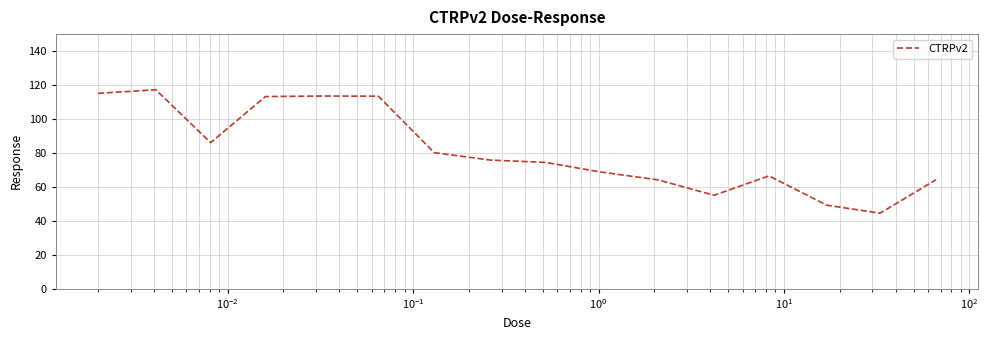

What is the greatest value displayed?

117.2